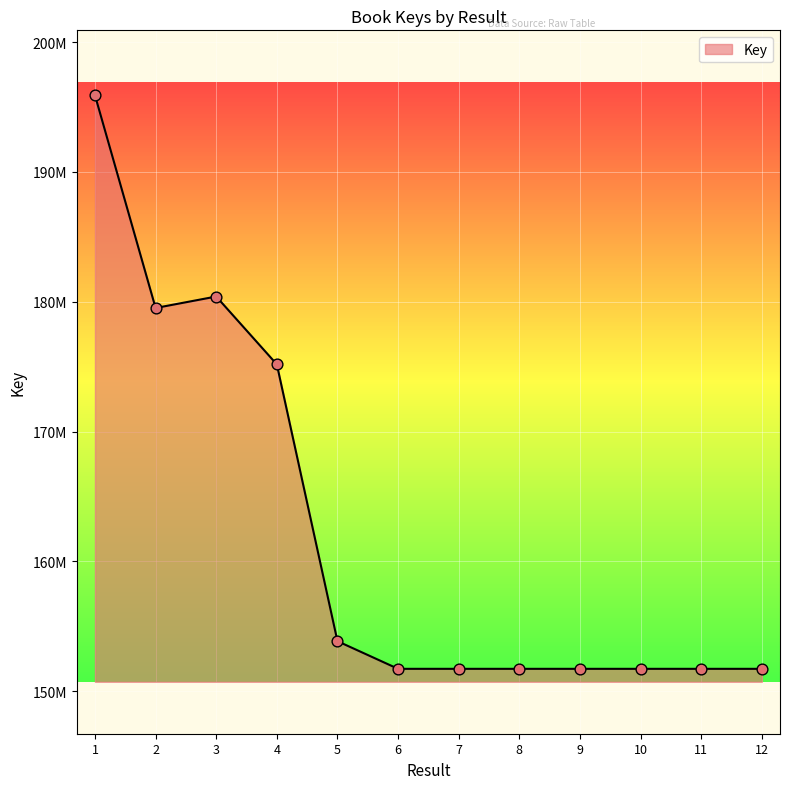

Between 9 and 12, which is larger?

12